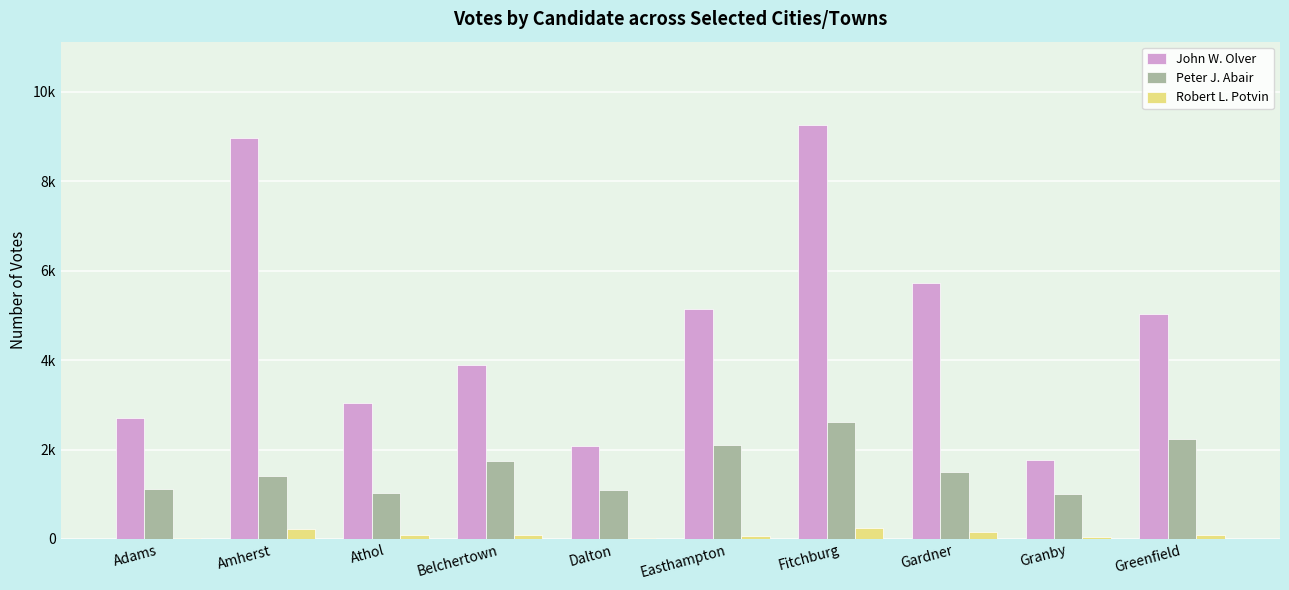

What is the label of the 8th bar from the right?

Athol